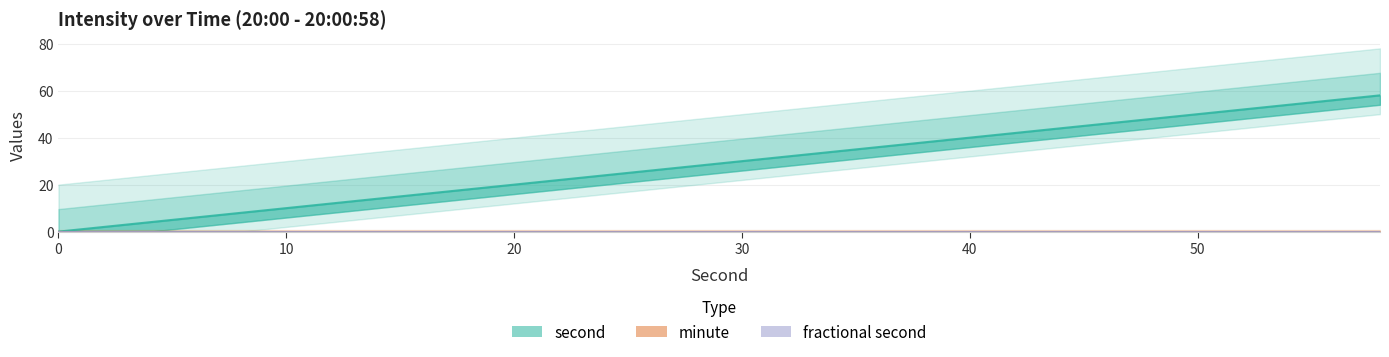

Is it true that second equals 3 at 10?

False